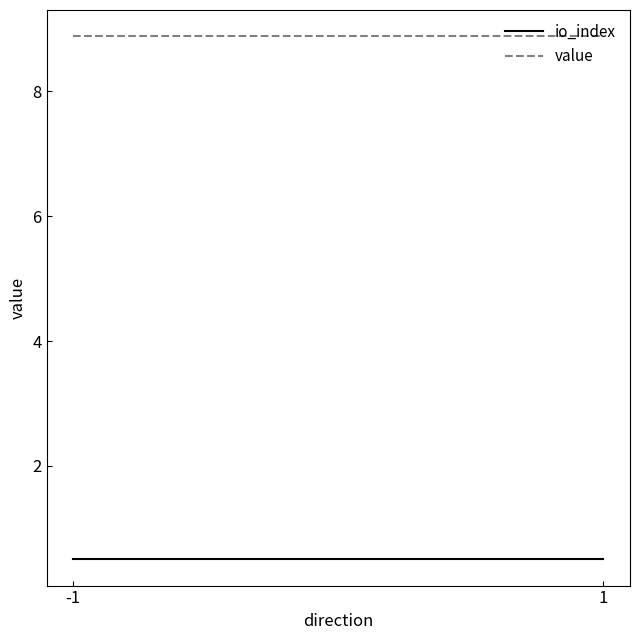

Is it true that io_index equals 0.5 at -1?

True